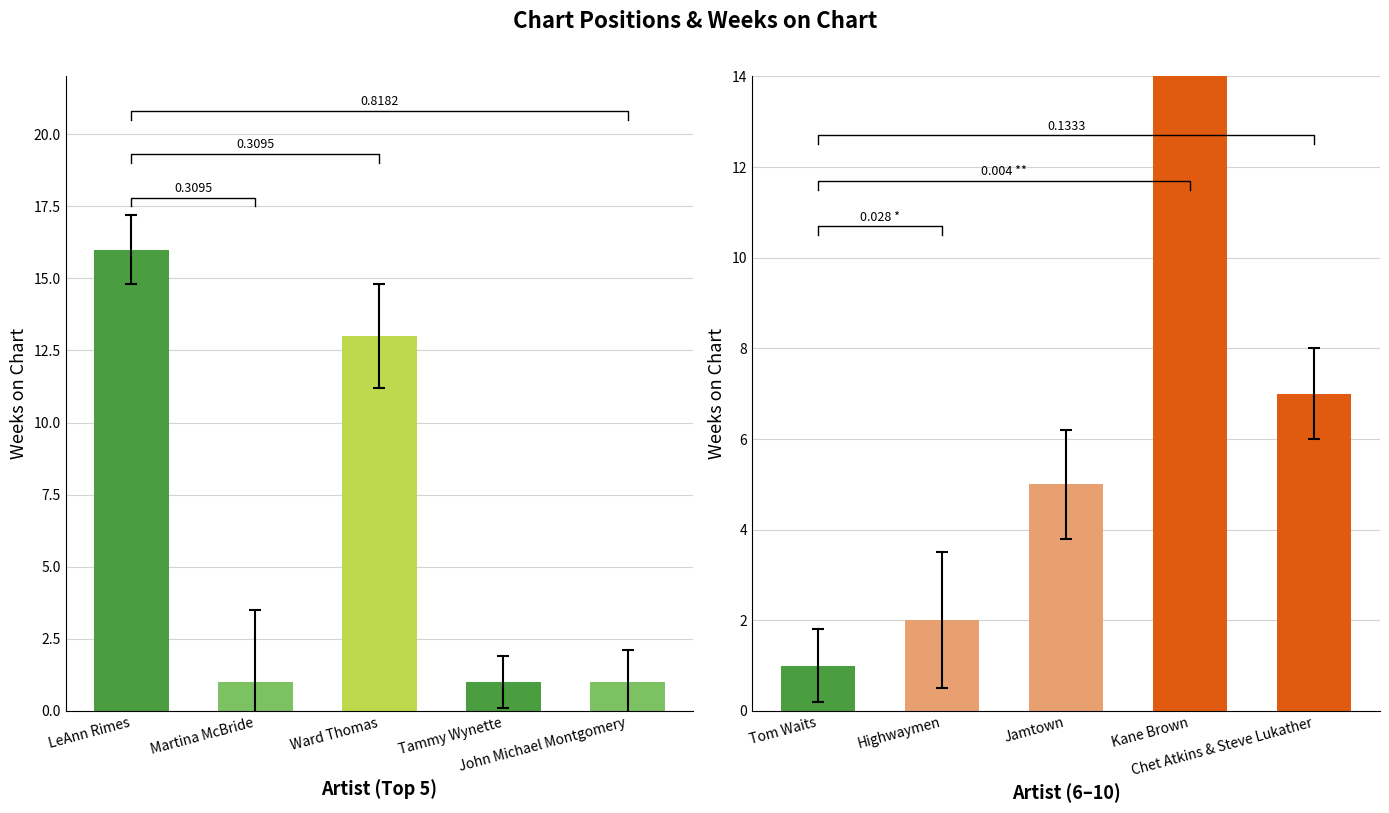

Which has a higher value, Chet Atkins & Steve Lukather or Highwaymen?

Chet Atkins & Steve Lukather